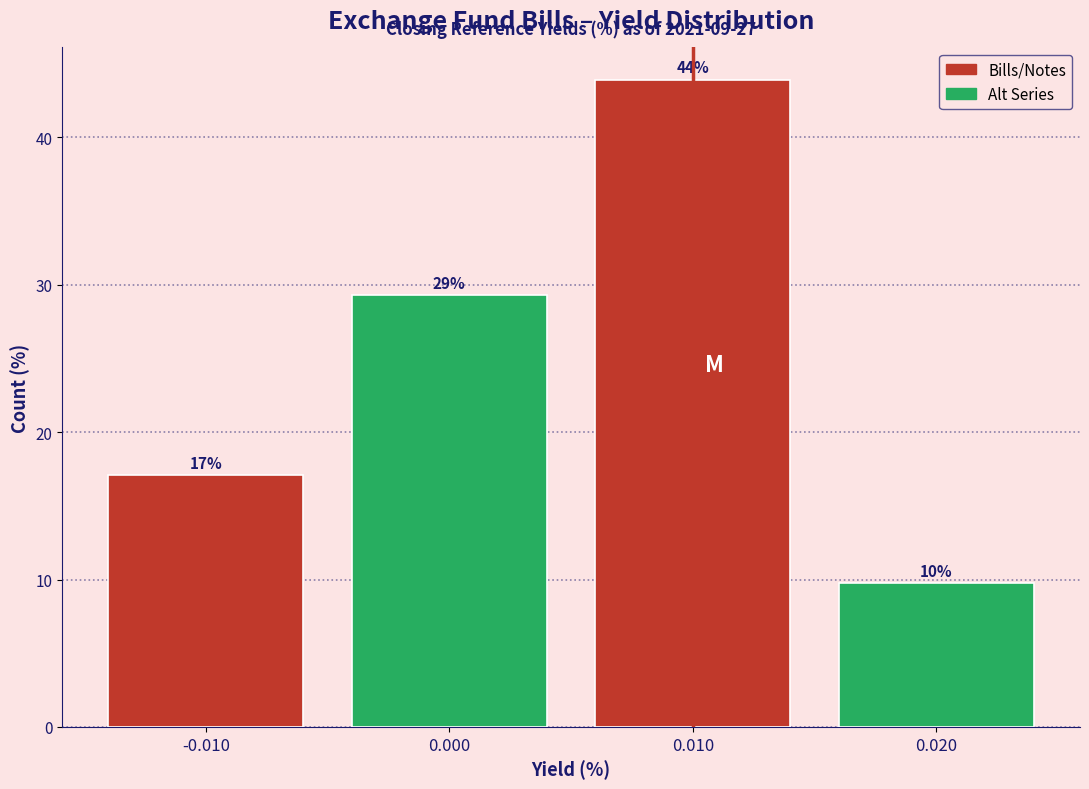

Over which range of the x-axis is the bar tallest?

0.005 to 0.015